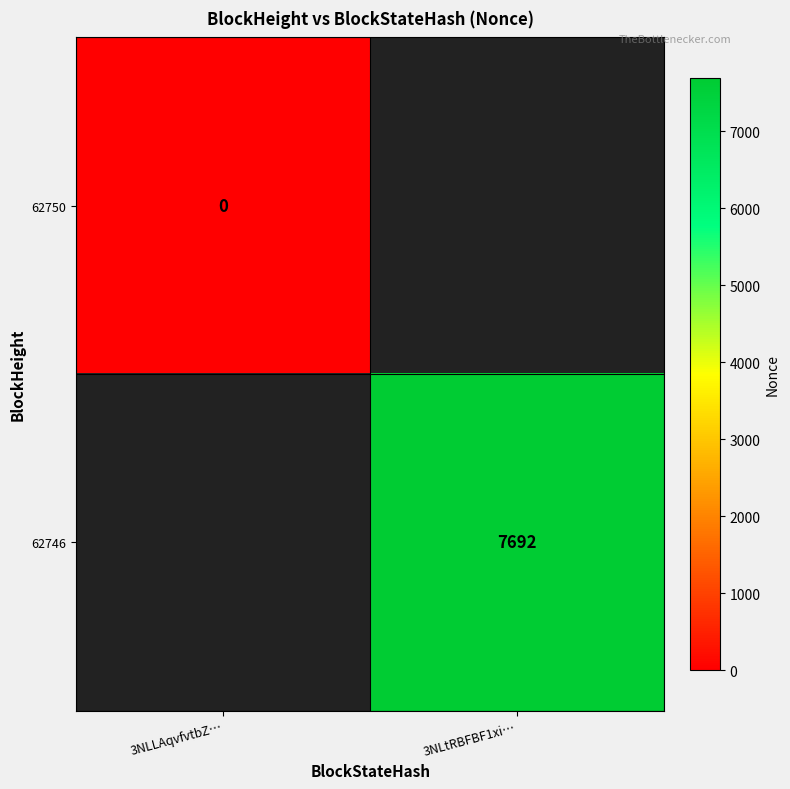

Between 3NLLAqvfvtbZ… and 3NLtRBFBF1xi…, which is larger?

3NLtRBFBF1xi…